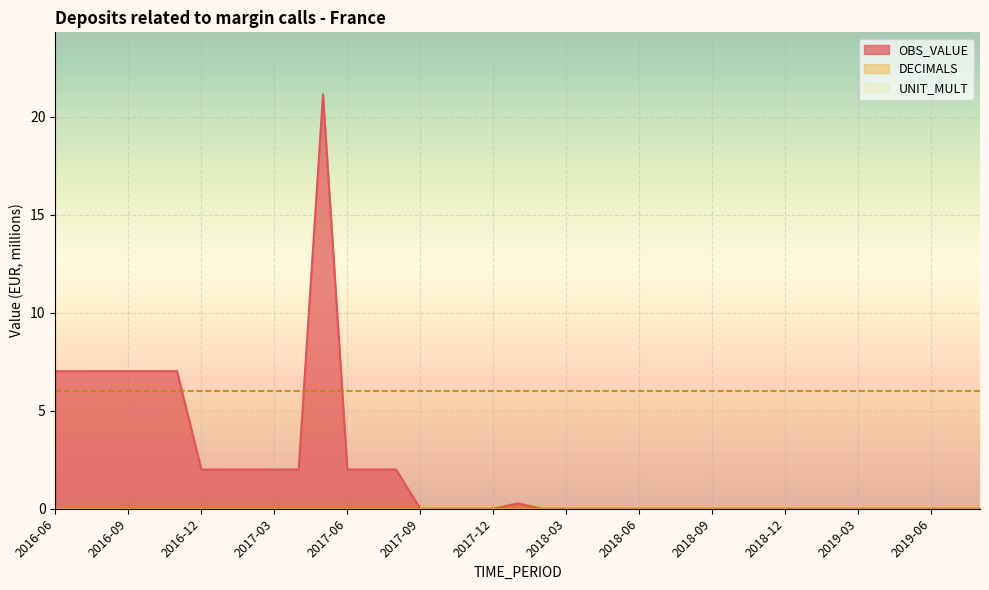

Is it true that OBS_VALUE equals 0.0 at 2017-09?

True